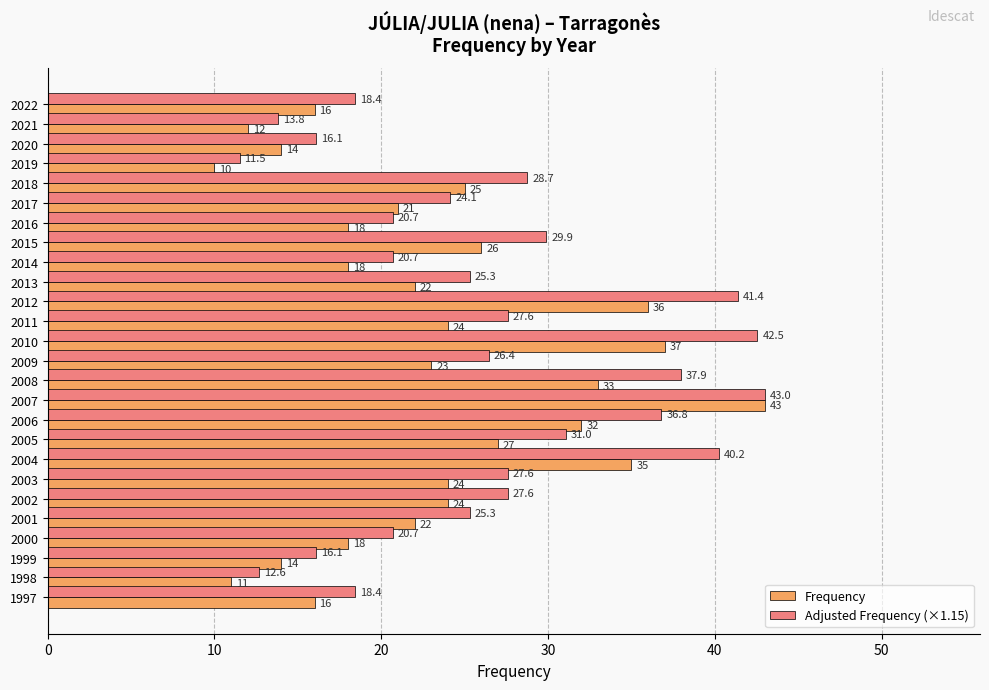

Read the Frequency value at 2001.

22.0